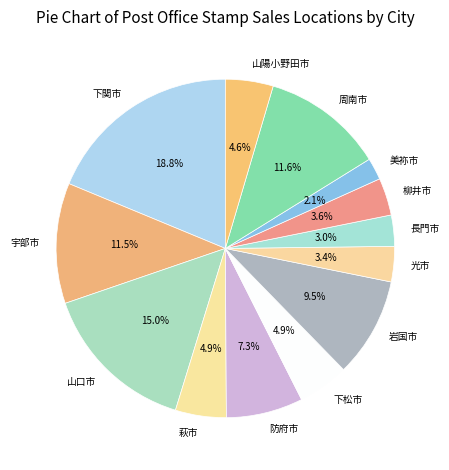

Does 柳井市 account for over 50% of the chart?

No